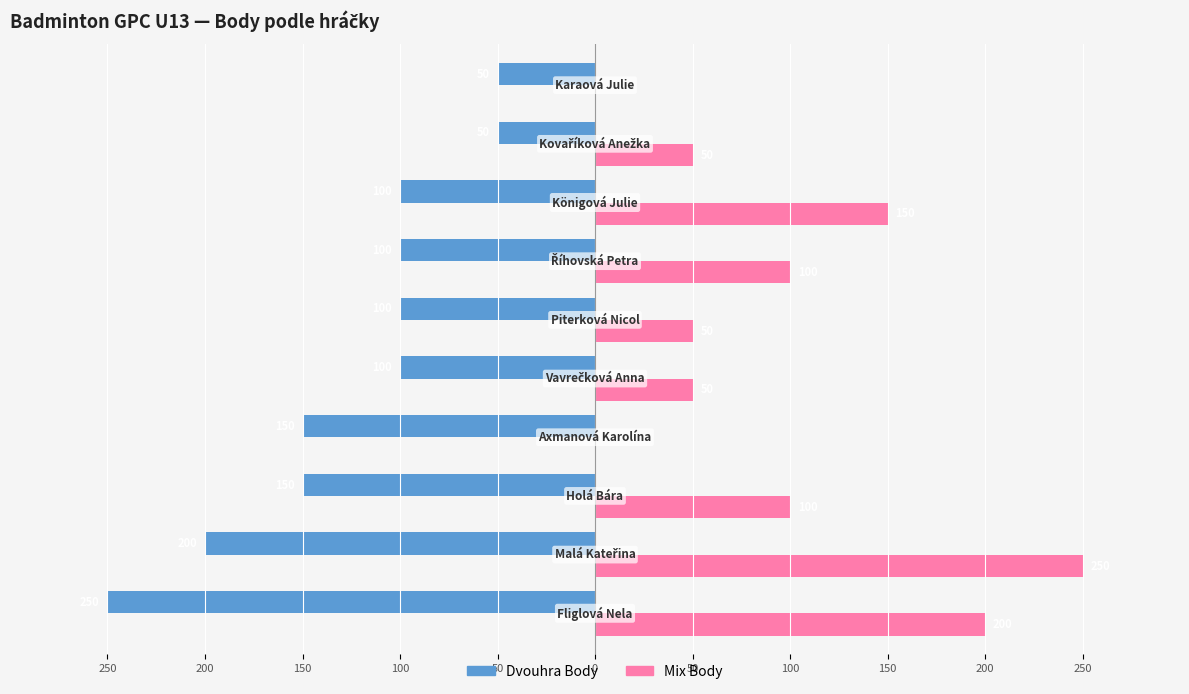

What are all the series names shown in the legend?

Dvouhra Body, Mix Body